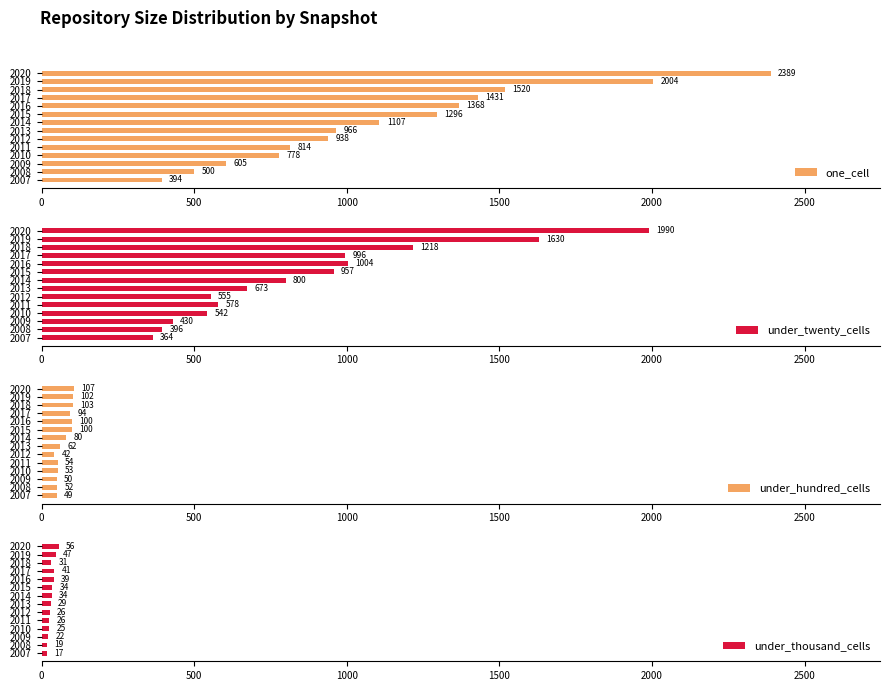

How many groups of bars are there?

14